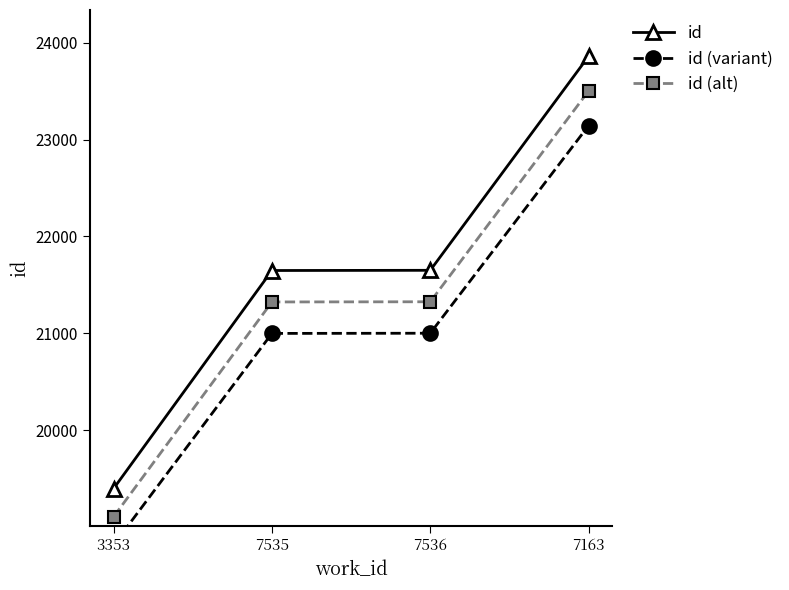

Which series has the largest total across all categories?

id